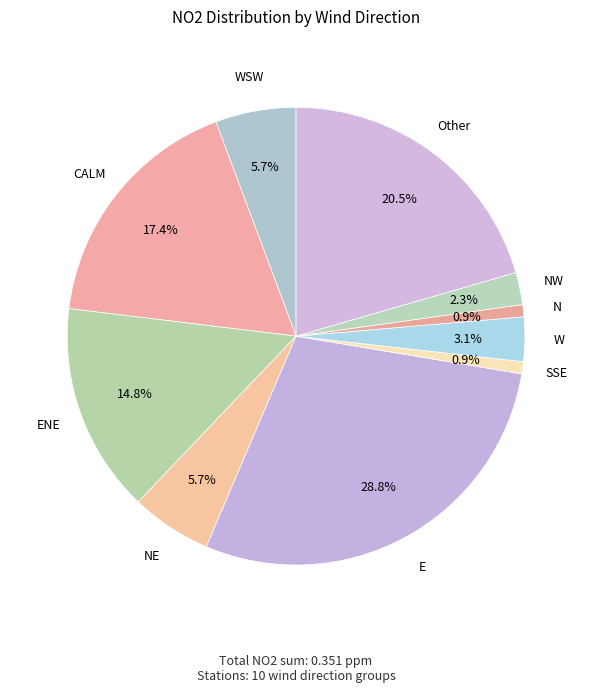

To the nearest percent, what is the average slice percentage?

10%